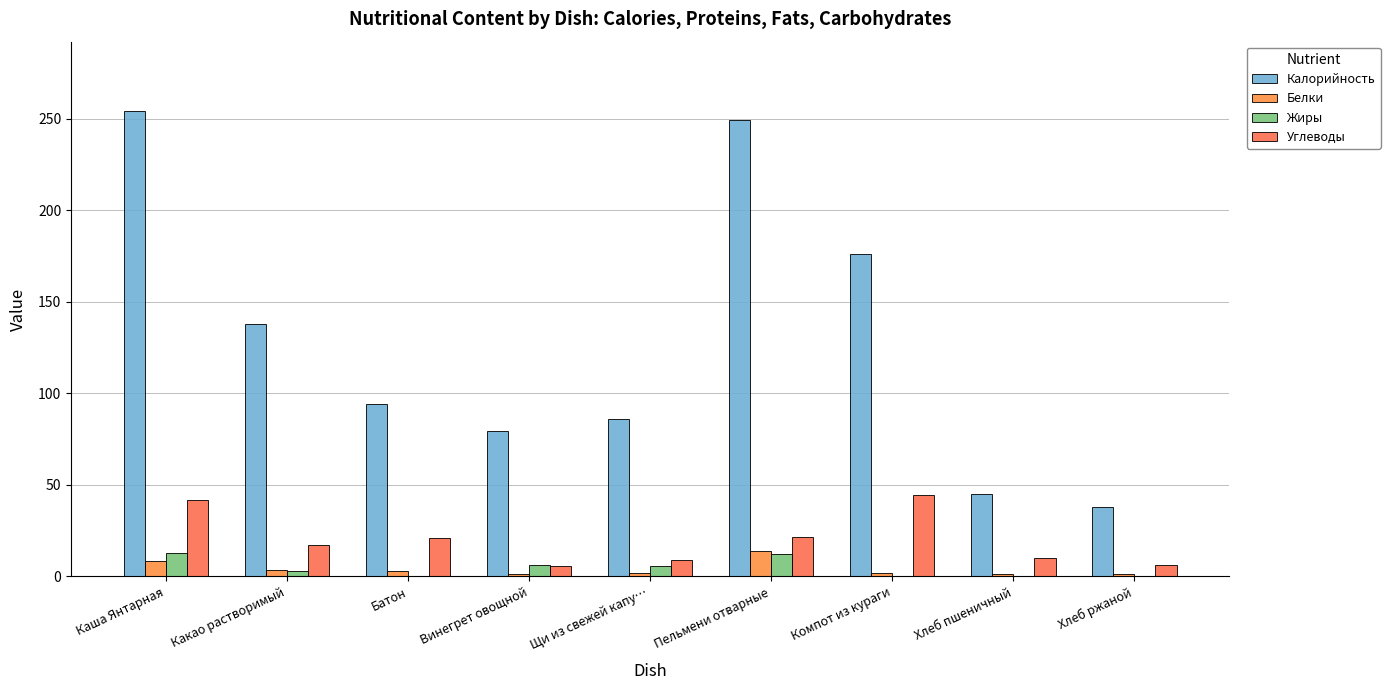

What are all the series names shown in the legend?

Калорийность, Белки, Жиры, Углеводы